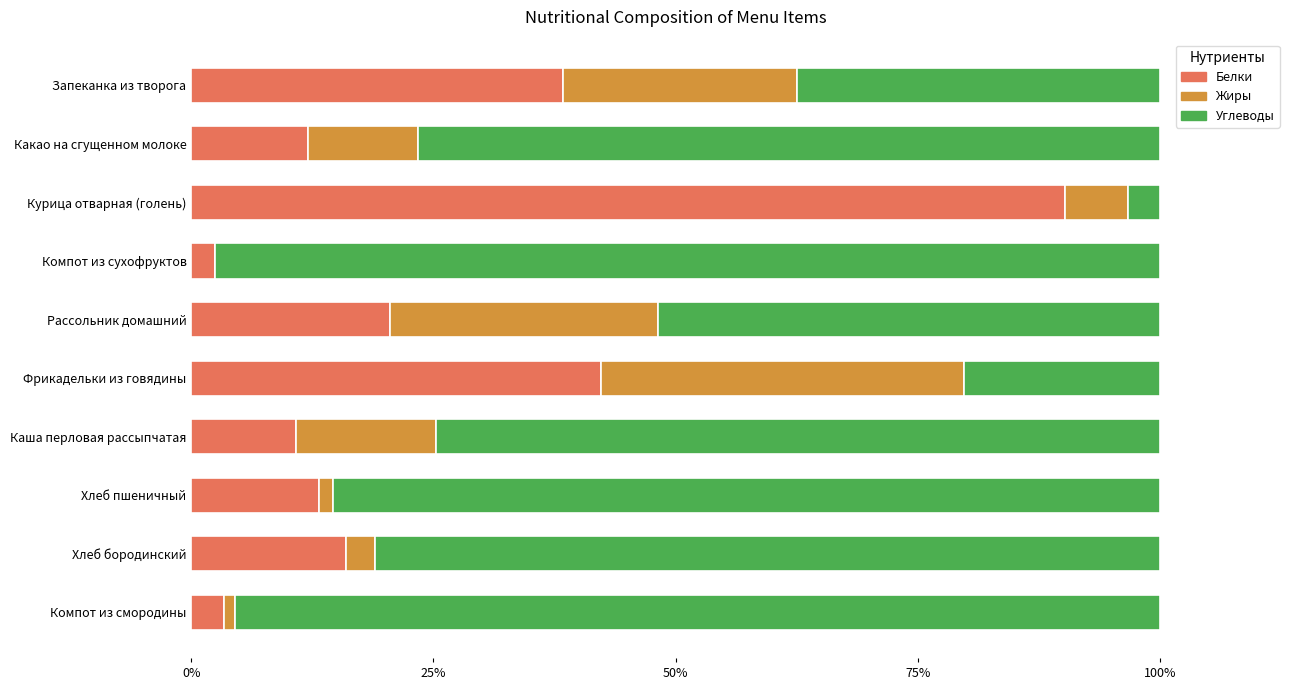

What is the total value across all series at Какао на сгущенном молоке?

100.0